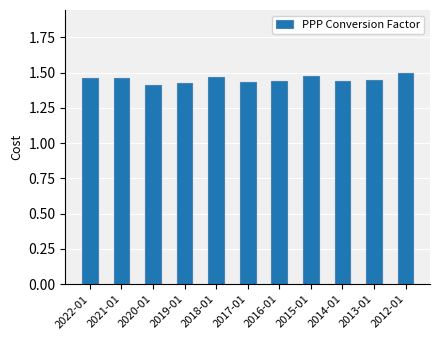

The value at 2017-01 is 1.4. True or false?

True